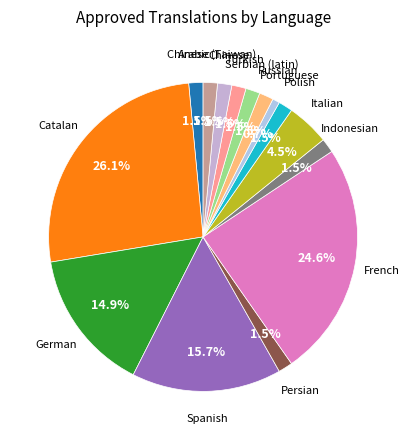

True or false: French accounts for 15% of the total.

False